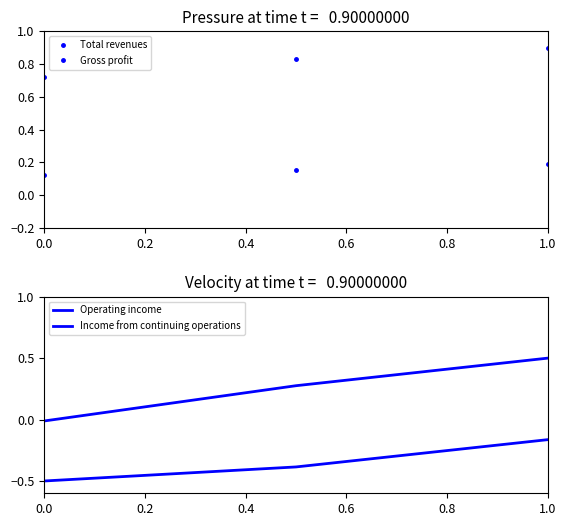

How many categories are shown in the chart?

3